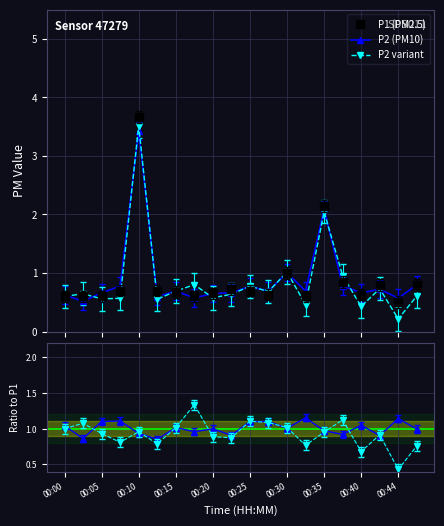

Is this an area chart (filled region under the line)?

No